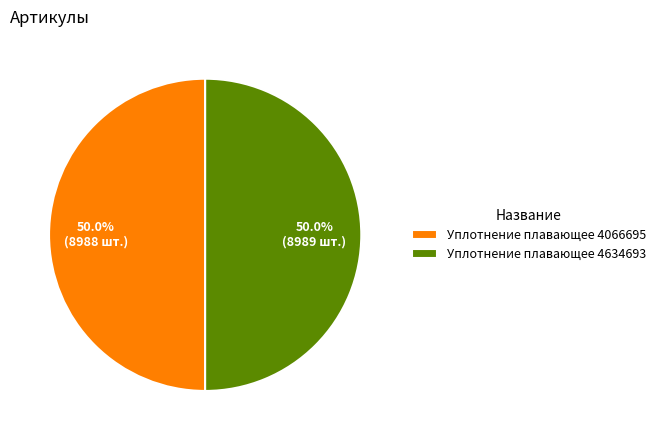

Approximately how many times larger is the value at Уплотнение плавающее 4634693 compared to Уплотнение плавающее 4066695?

1.0